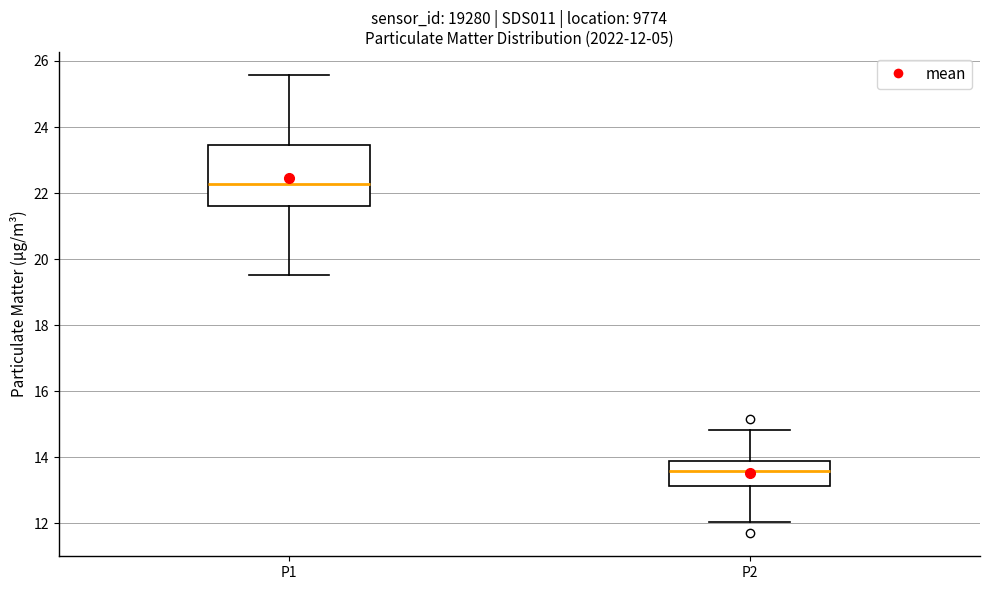

Which box is the tallest, from its lower edge to its upper edge?

P1